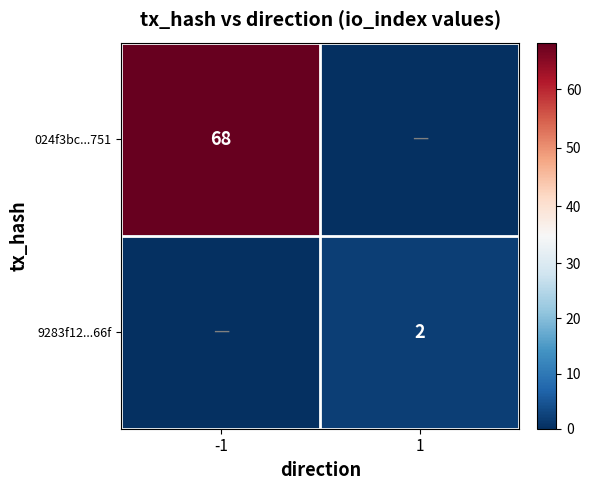

True or false: 9283f12...66f has a value of 3 at 1.

False